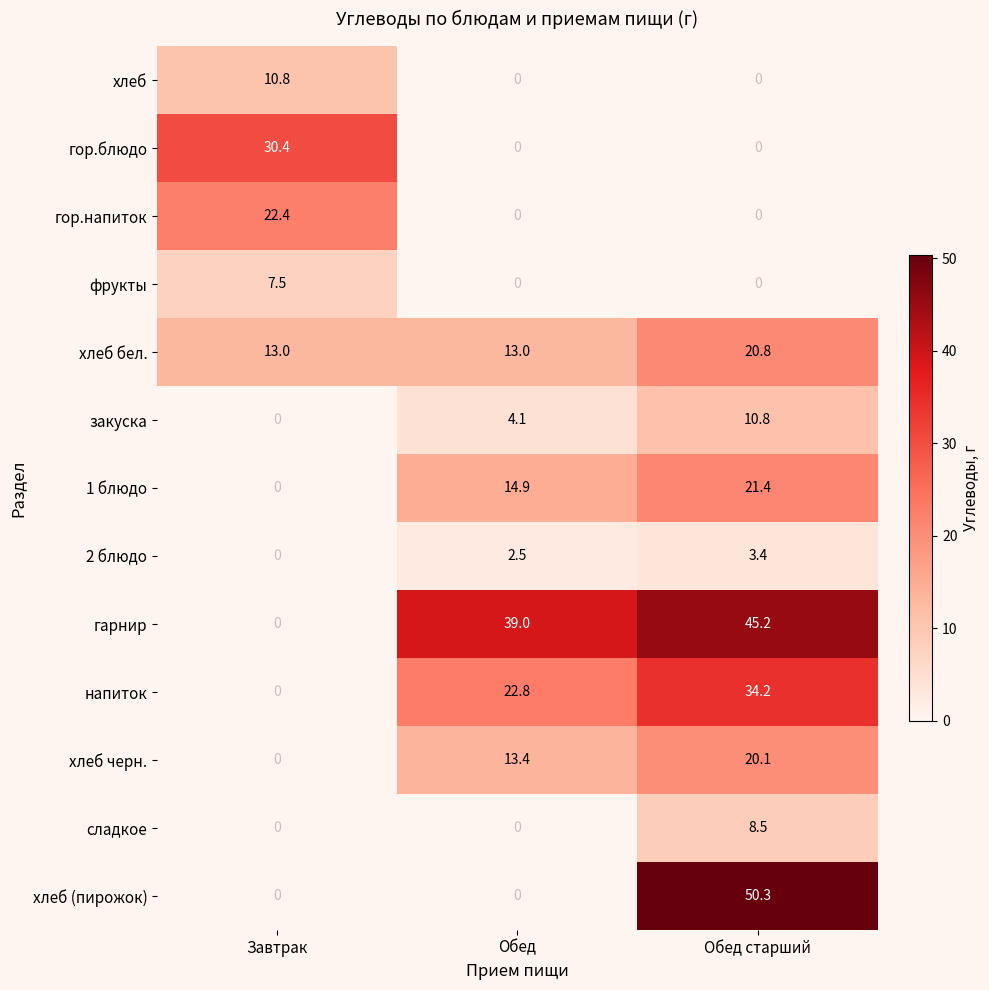

The value of 1 блюдо at Завтрак is 0.0. True or false?

True